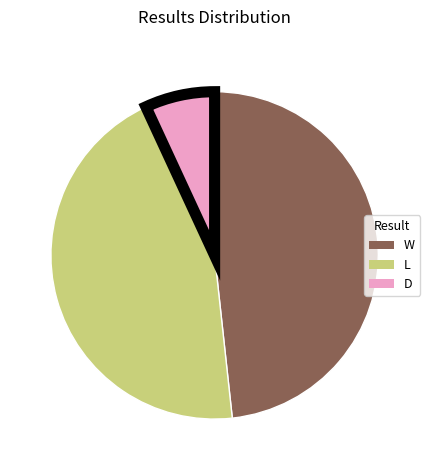

Between D and L, which is larger?

L